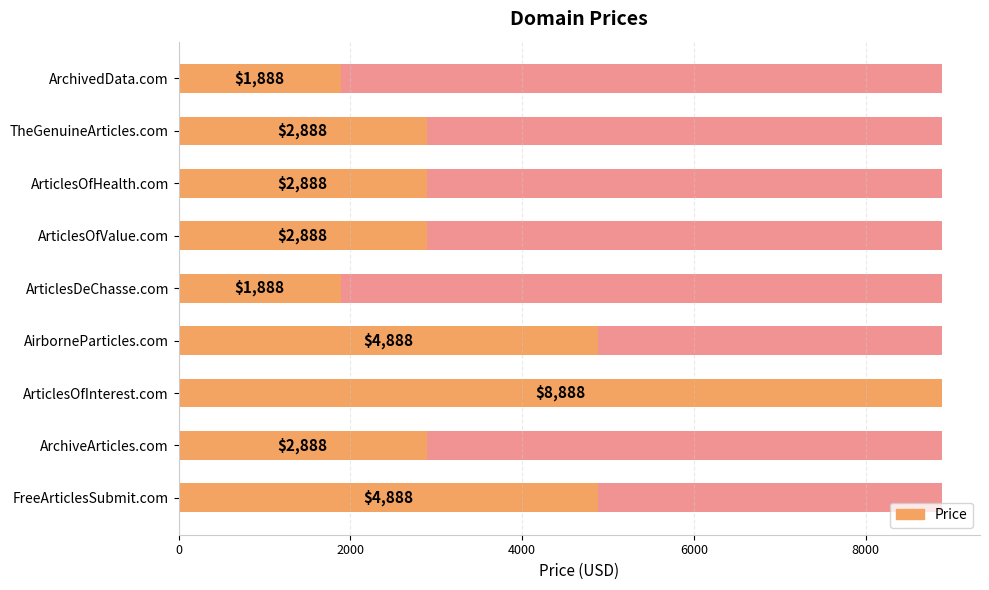

What is the sum of all values?

33992